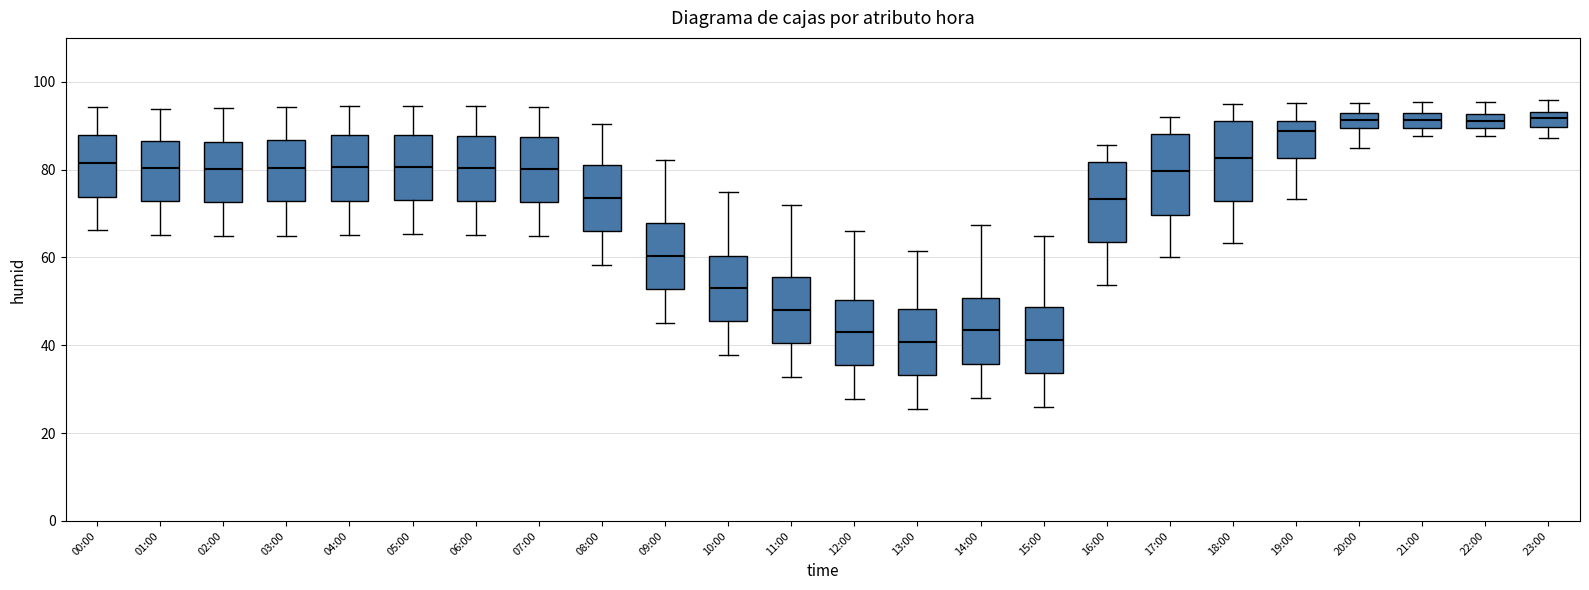

Reading left to right, read every box against the y-axis: the position of its median line, the range the box covers, and the ends of its whiskers. The values are not printed on the chart, so give them approximately, as read against the axis.

00:00: median 82, box 74 to 88, whiskers 66 to 94
01:00: median 80, box 72 to 86, whiskers 66 to 94
02:00: median 80, box 72 to 86, whiskers 64 to 94
03:00: median 80, box 72 to 86, whiskers 66 to 94
04:00: median 80, box 72 to 88, whiskers 66 to 94
05:00: median 80, box 74 to 88, whiskers 66 to 94
06:00: median 80, box 72 to 88, whiskers 66 to 94
07:00: median 80, box 72 to 88, whiskers 64 to 94
08:00: median 74, box 66 to 80, whiskers 58 to 90
09:00: median 60, box 52 to 68, whiskers 46 to 82
10:00: median 54, box 46 to 60, whiskers 38 to 76
11:00: median 48, box 40 to 56, whiskers 32 to 72
12:00: median 44, box 36 to 50, whiskers 28 to 66
13:00: median 40, box 34 to 48, whiskers 26 to 62
14:00: median 44, box 36 to 50, whiskers 28 to 68
15:00: median 42, box 34 to 48, whiskers 26 to 64
16:00: median 74, box 64 to 82, whiskers 54 to 86
17:00: median 80, box 70 to 88, whiskers 60 to 92
18:00: median 82, box 72 to 92, whiskers 64 to 94
19:00: median 88, box 82 to 92, whiskers 74 to 96
20:00: median 92 (inside the box), box 90 to 92, whiskers 86 to 96
21:00: median 92 (inside the box), box 90 to 92, whiskers 88 to 96
22:00: median 92 (inside the box), box 90 to 92, whiskers 88 to 96
23:00: median 92, box 90 to 94, whiskers 88 to 96